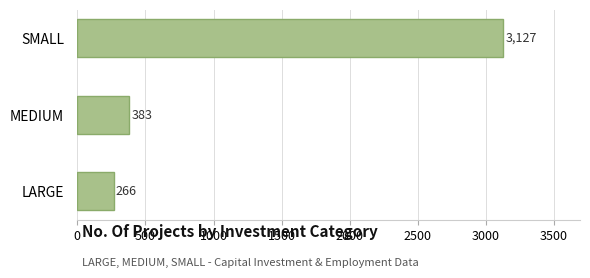

What value does the data have at MEDIUM, to the nearest 10?

380